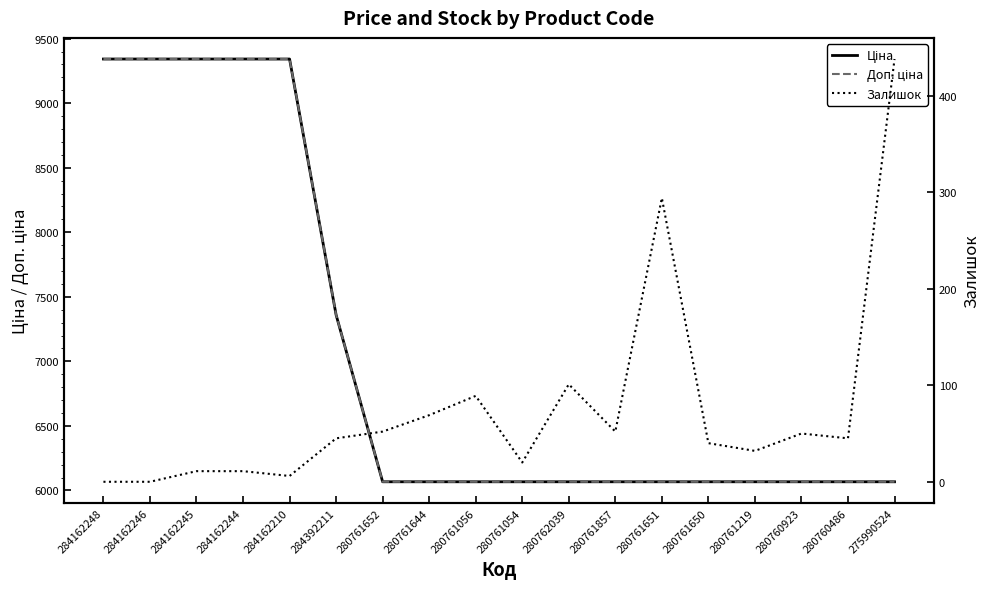

Is the value of Залишок at 280760923 greater than the value of Доп. ціна at 280760923?

No